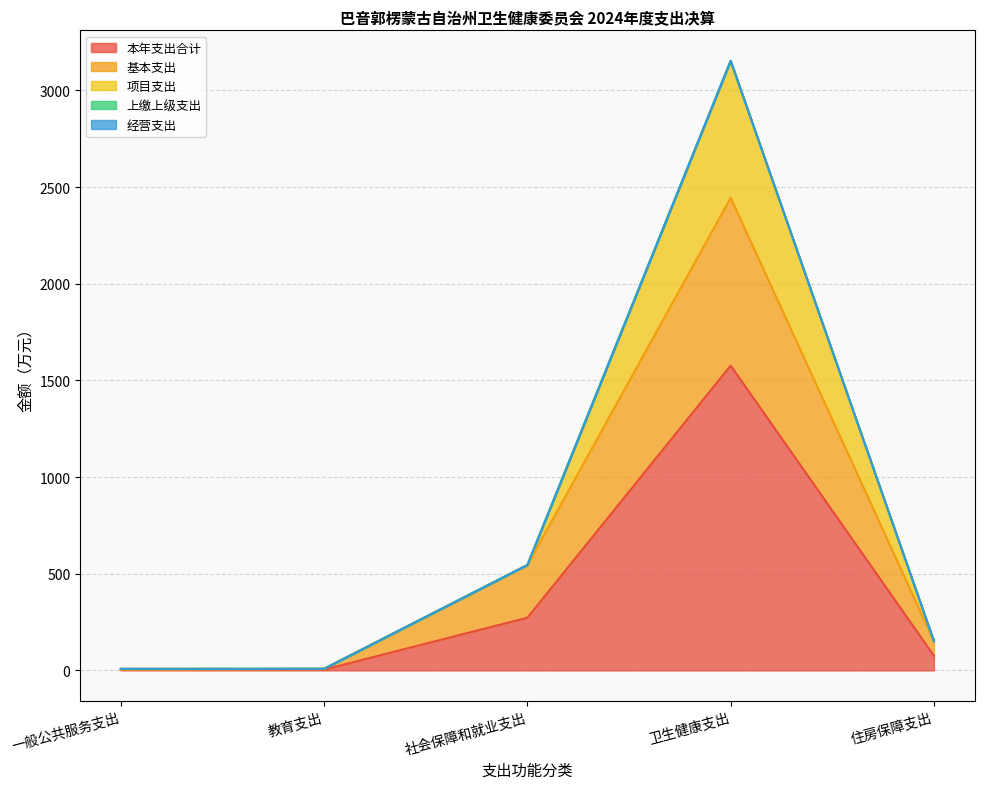

At which category is the sum across all series the highest?

卫生健康支出